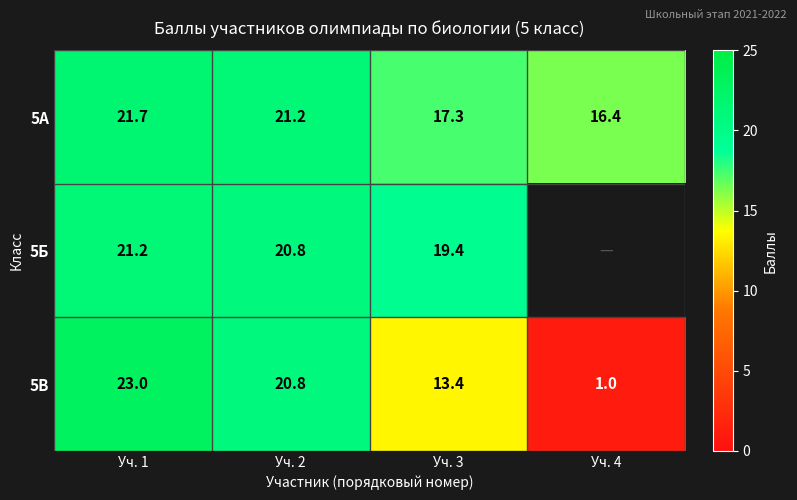

Which category has the highest value in the 5В series?

Уч. 1